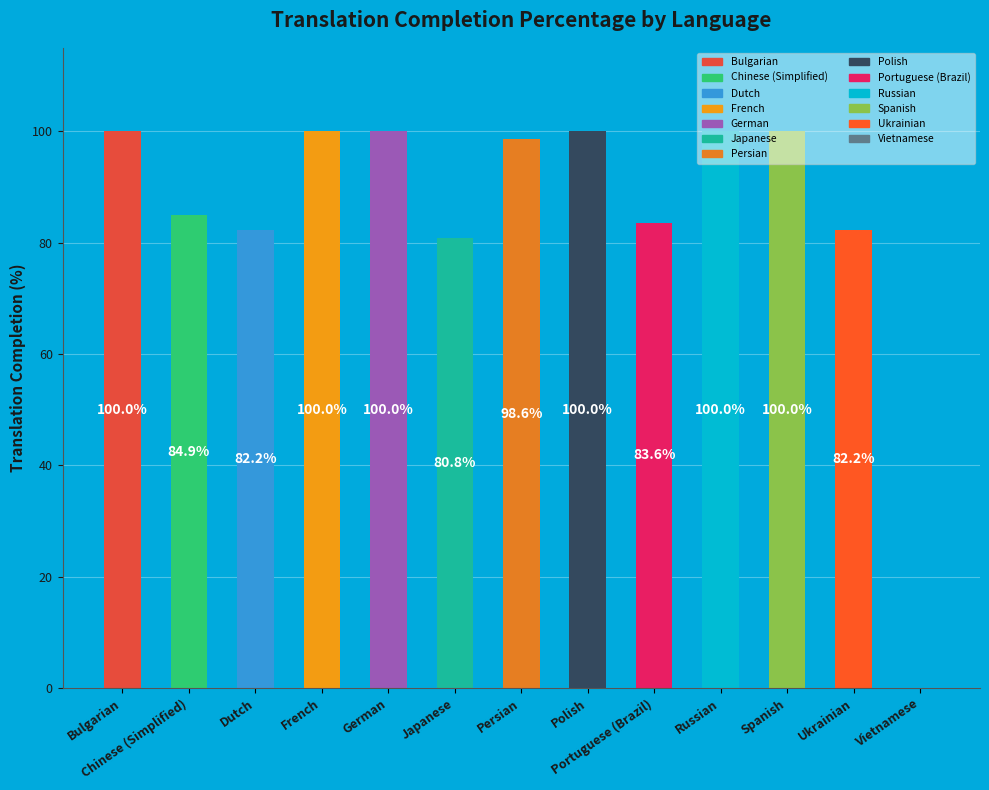

What is the maximum value shown in the chart?

100.0